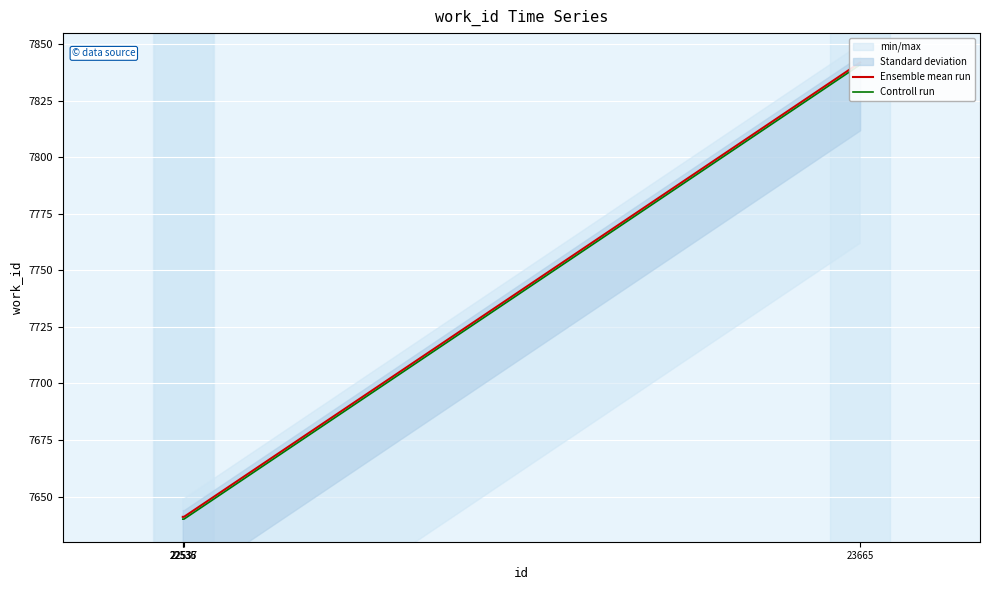

True or false: Controll run and Ensemble mean run intersect in this chart.

False